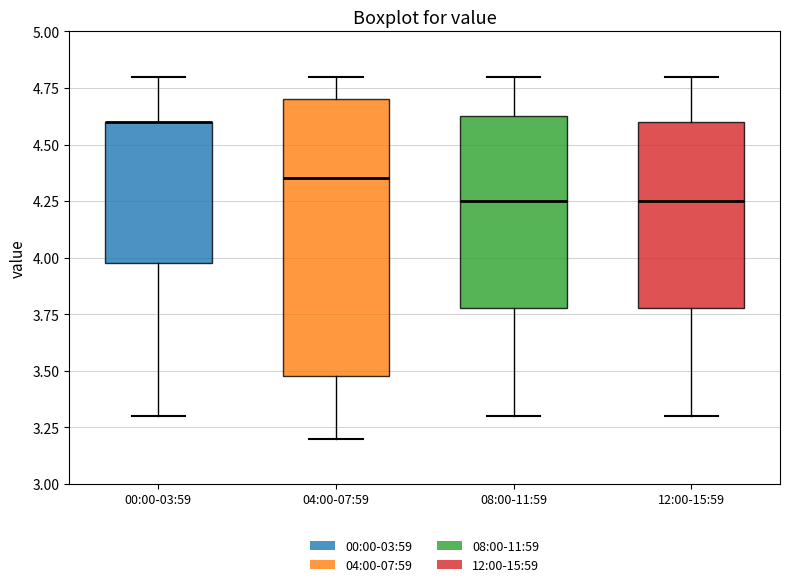

Which box is the tallest, from its lower edge to its upper edge?

04:00-07:59